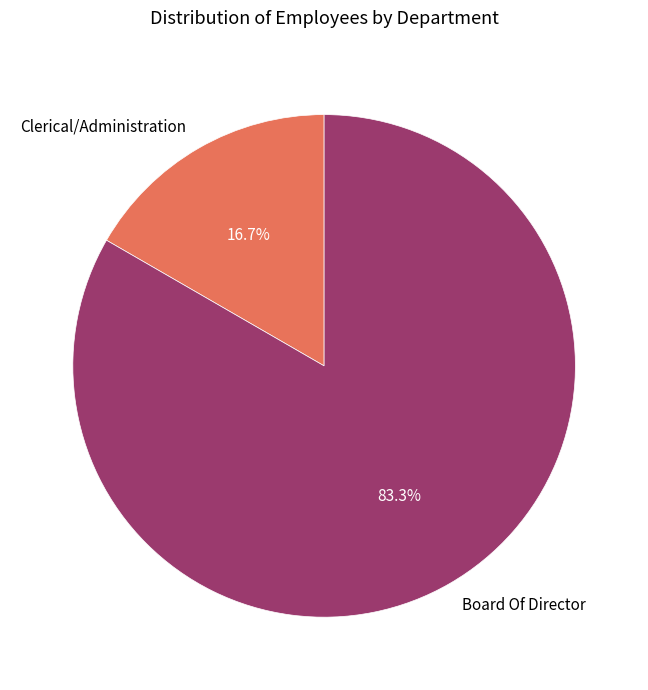

What percentage is the Clerical/Administration slice, to the nearest percent?

17%